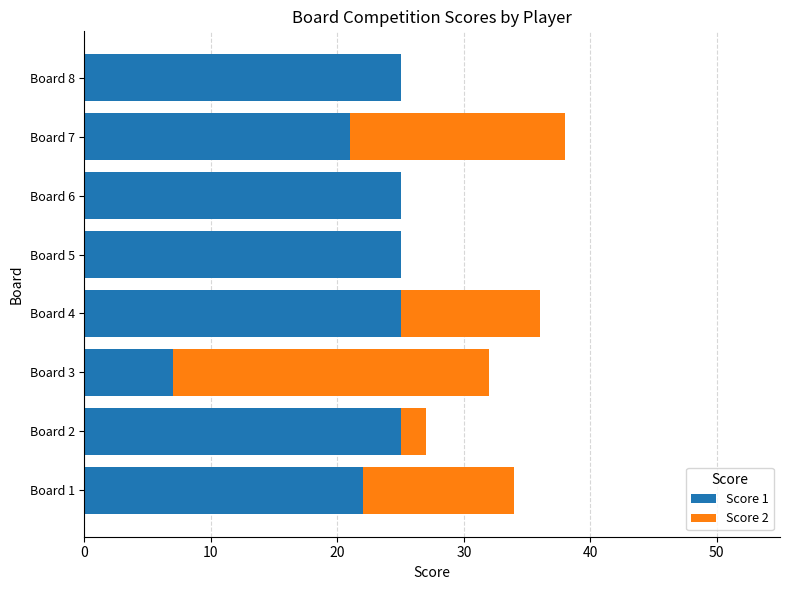

What is the sum of the Score 1 values at Board 8 and Board 4?

50